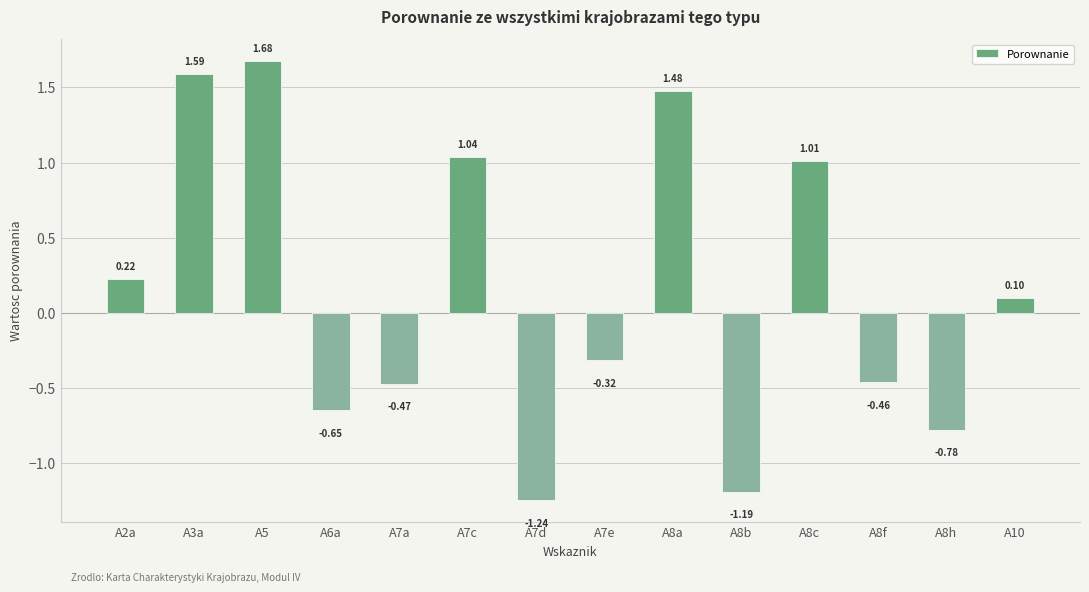

What is the sum of the values at A5 and A8a?

3.2